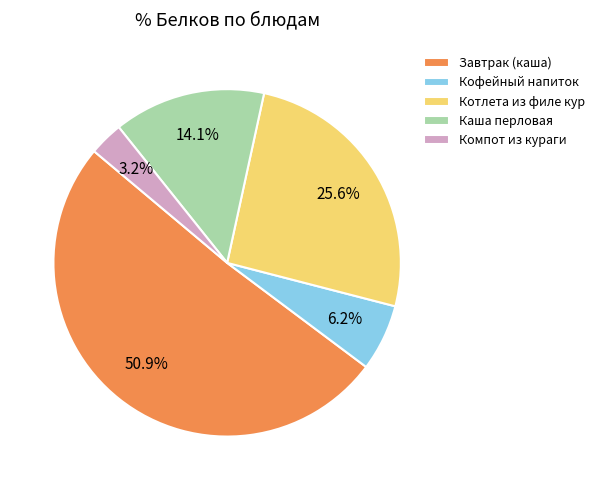

What percentage is the Каша перловая slice, to the nearest percent?

14%